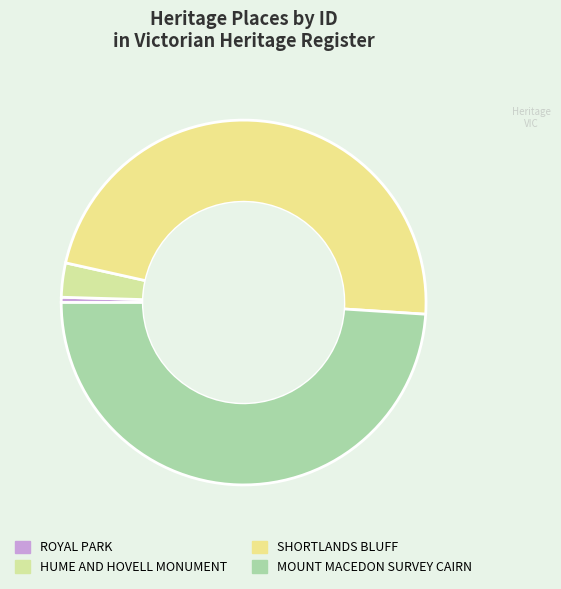

How many slices are in this pie chart?

4